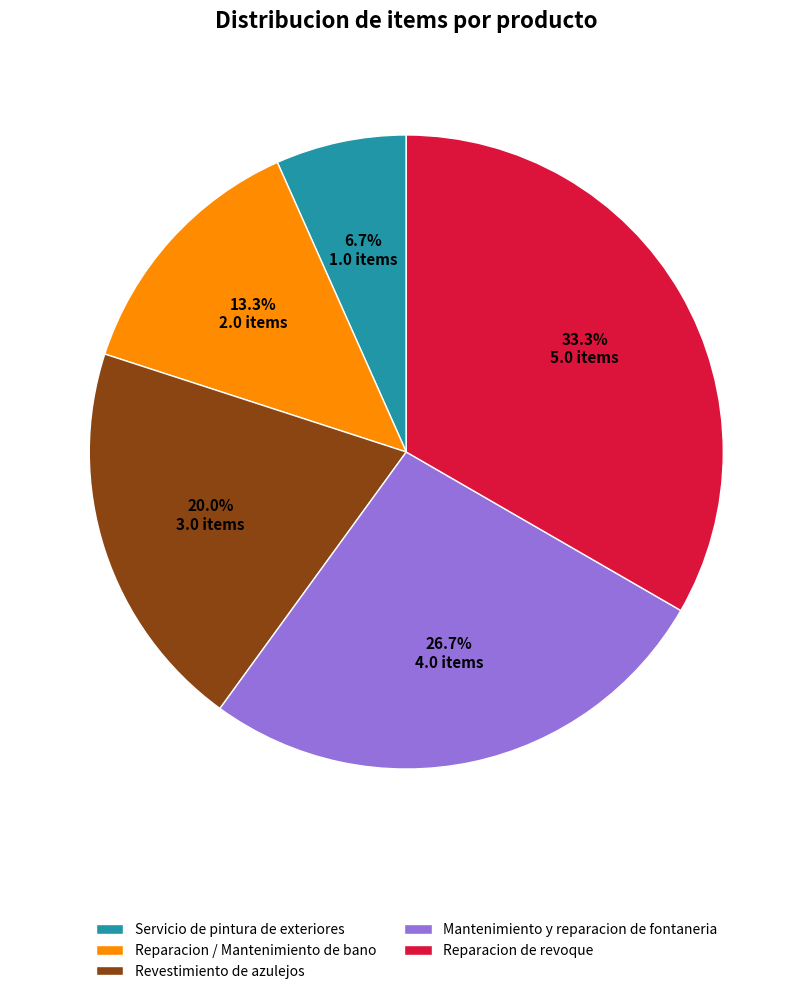

Which category has the smallest portion of the pie?

Servicio de pintura de exteriores